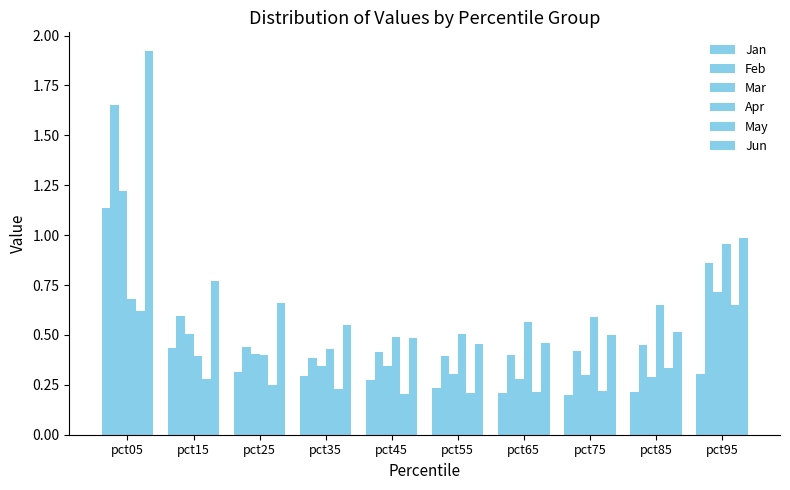

How many data points does each series have?

10